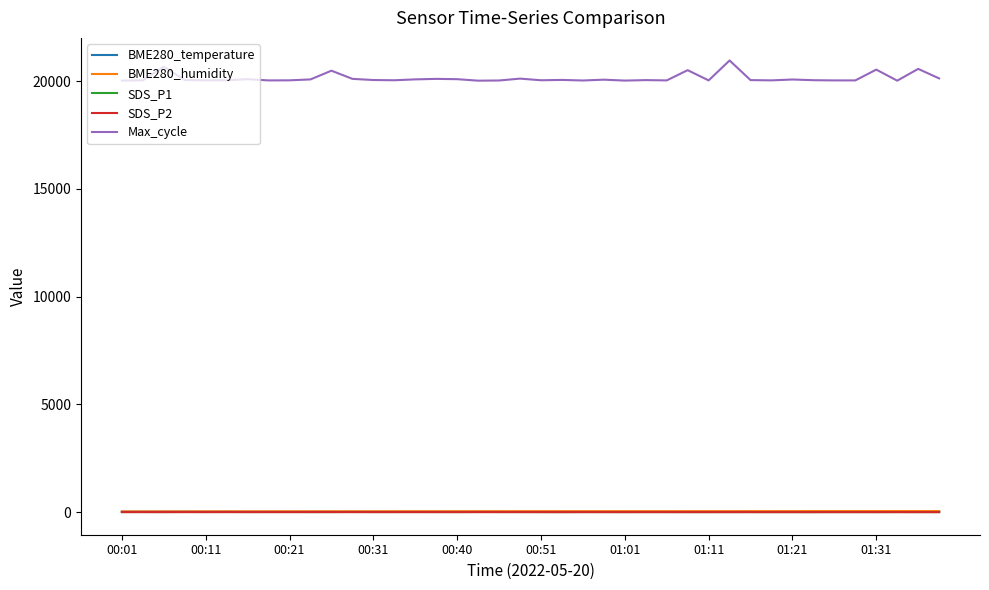

True or false: SDS_P2 and Max_cycle cross at least once.

False